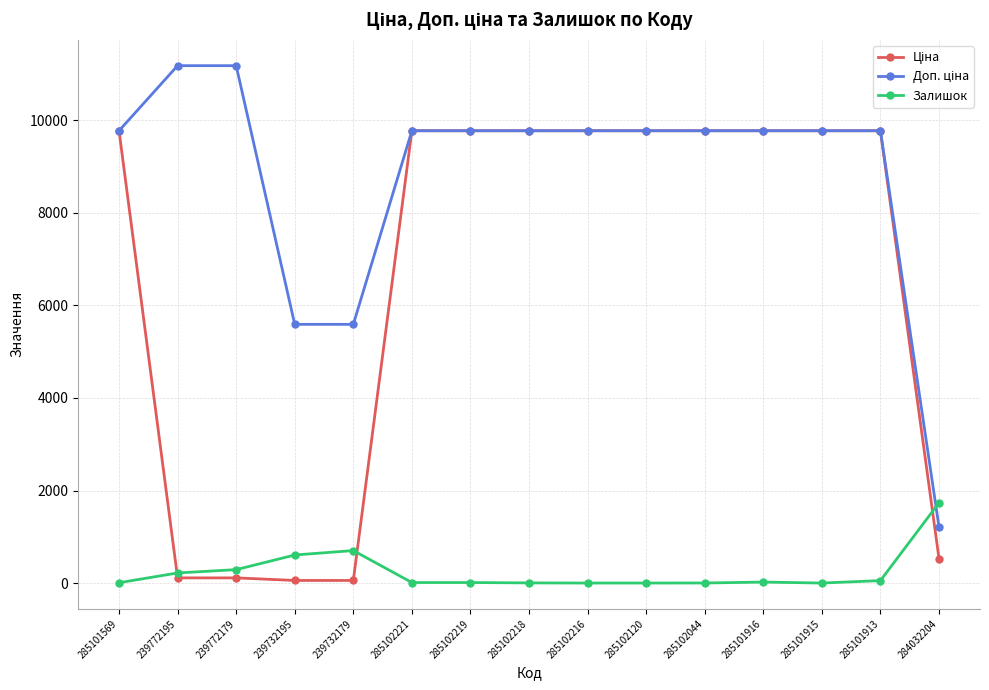

What is the greatest value displayed?

11182.0